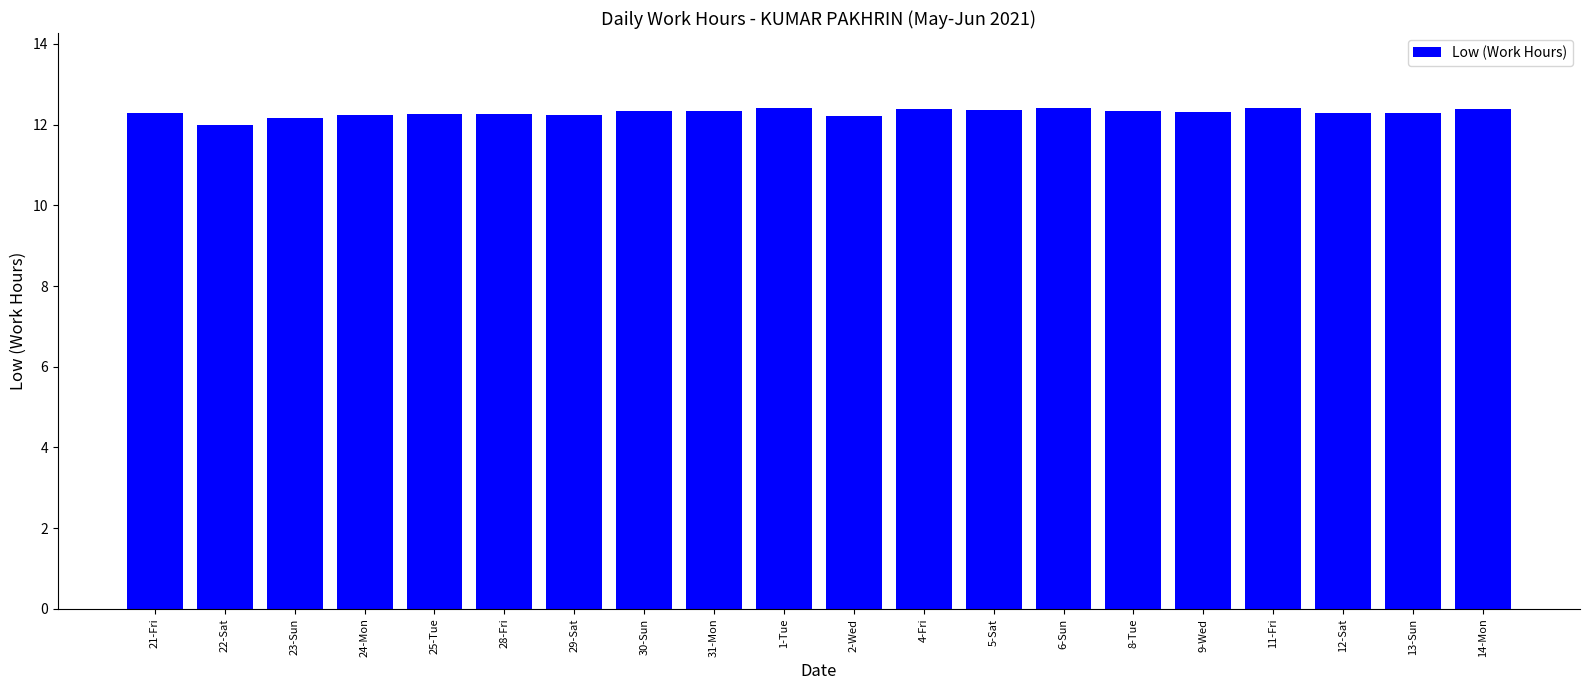

Read the value at 6-Sun.

12.4